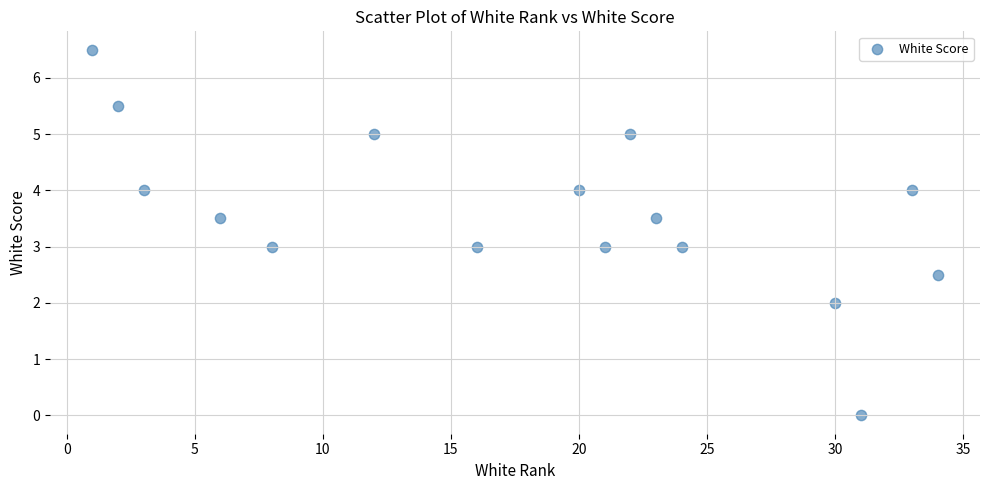

What is the range of Y values (max minus min)?

6.5